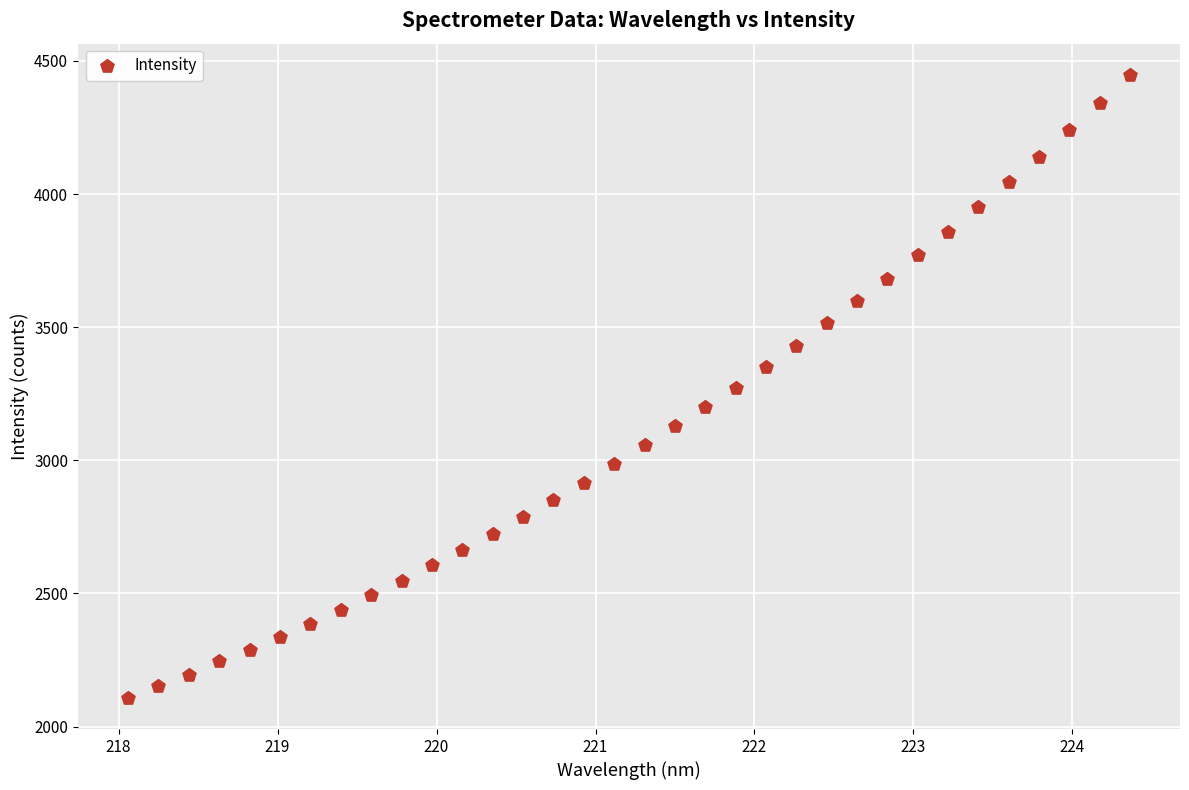

What is the range of Y values (max minus min)?

2340.1